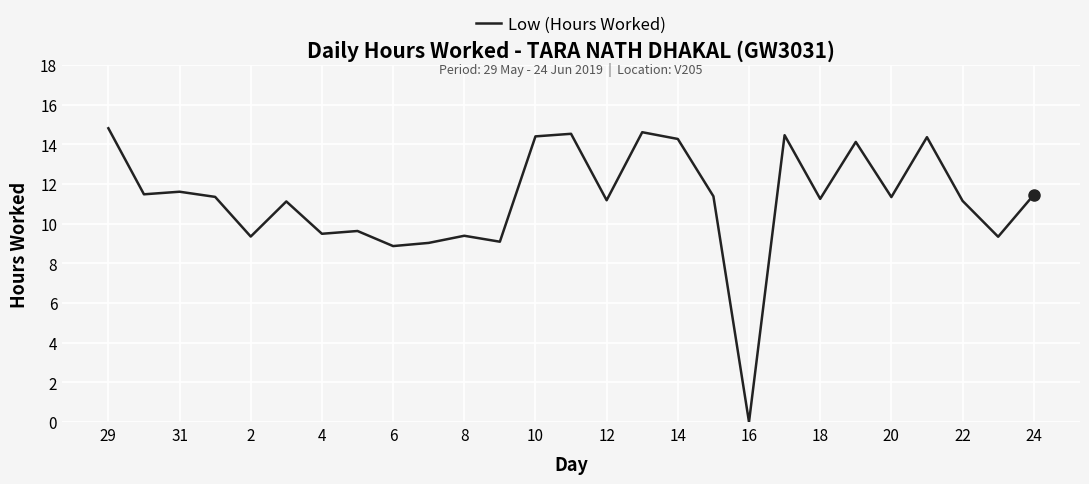

What is the difference between the maximum and minimum values?

14.8